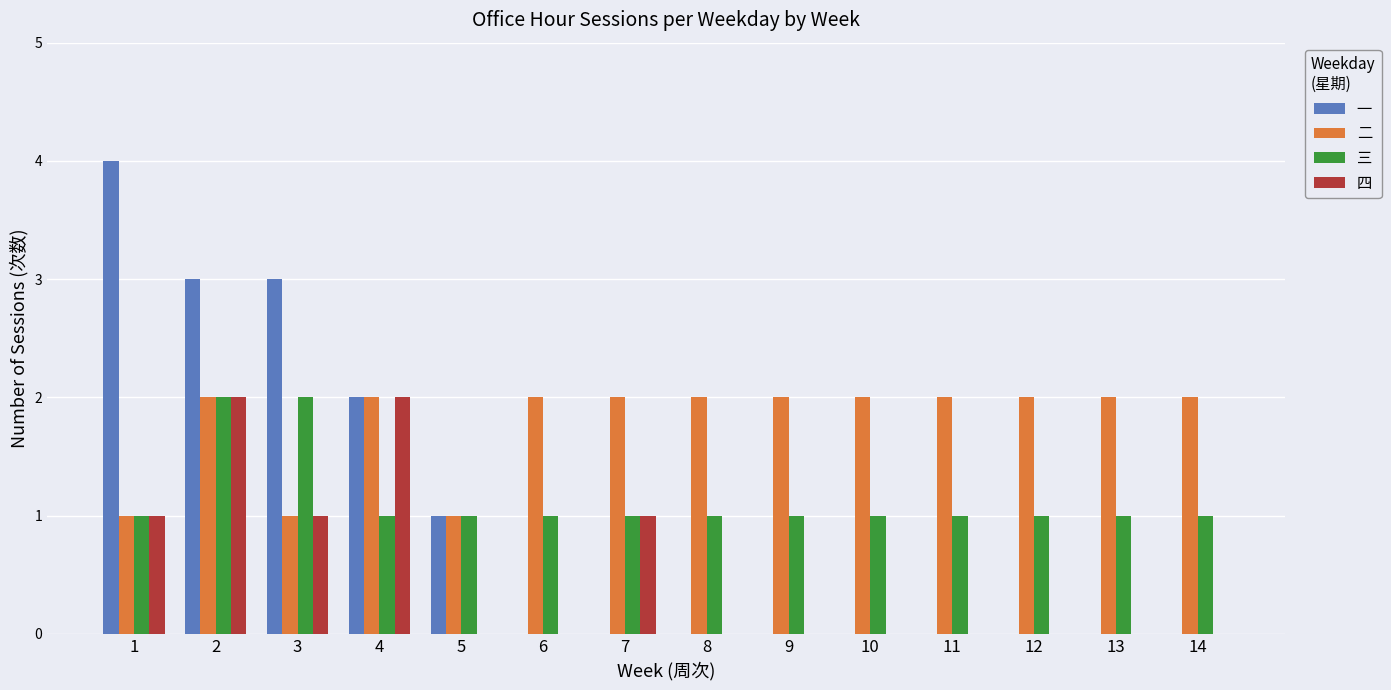

What is the greatest value displayed?

4